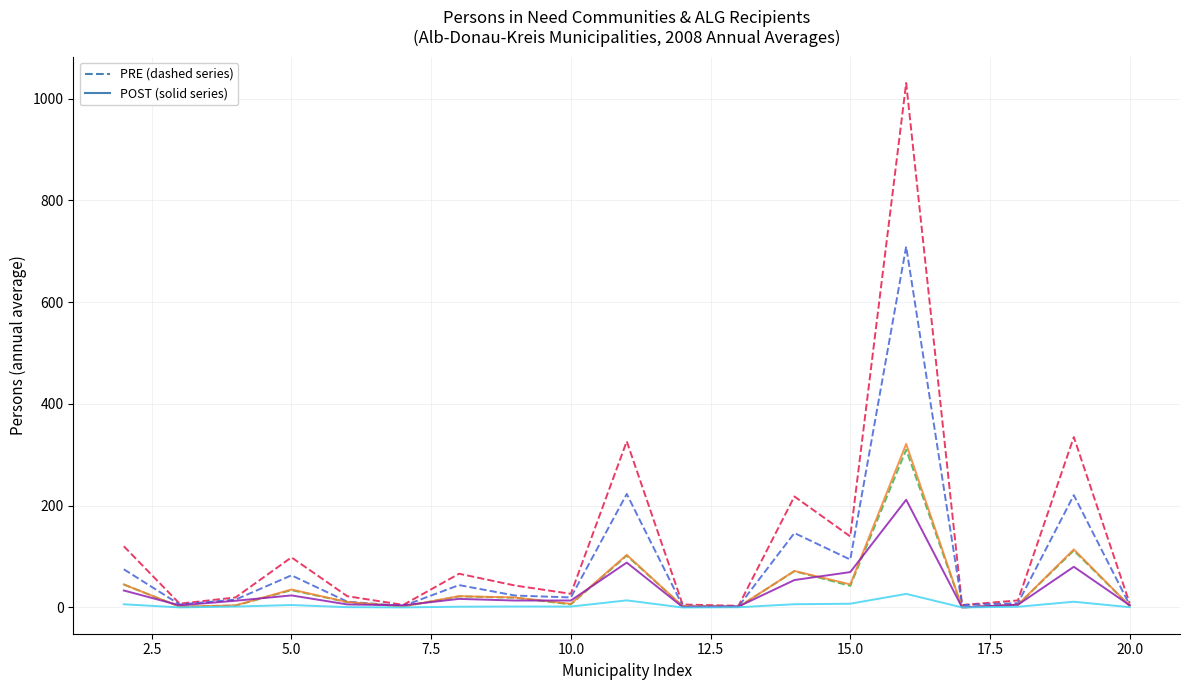

What is the greatest value displayed?

1030.7